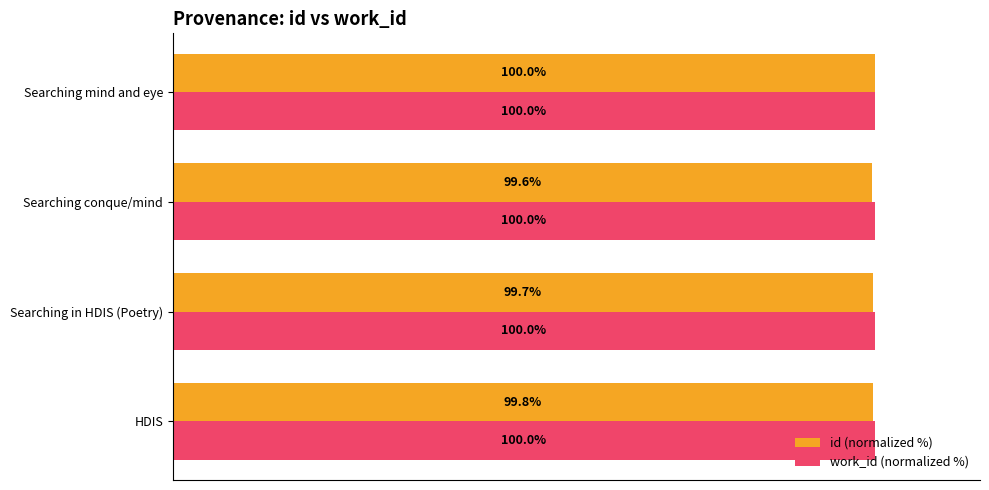

Rank the series at HDIS from highest to lowest value.

work_id (normalized %), id (normalized %)